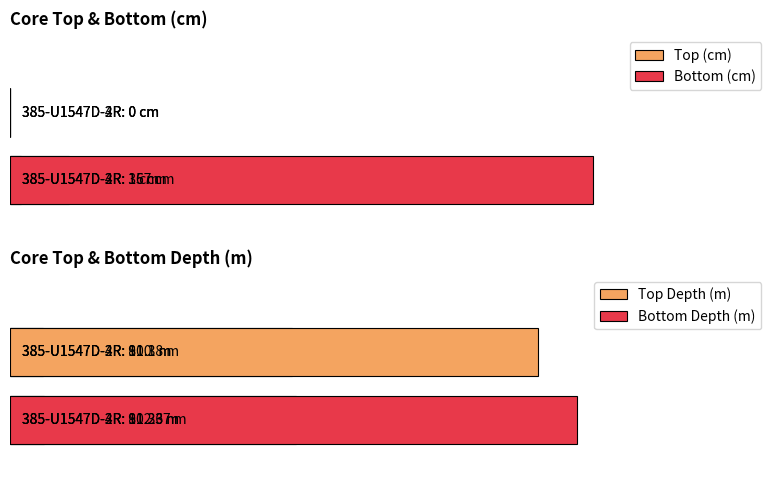

At which category does the chart reach its minimum across all series?

385-U1547D-2R